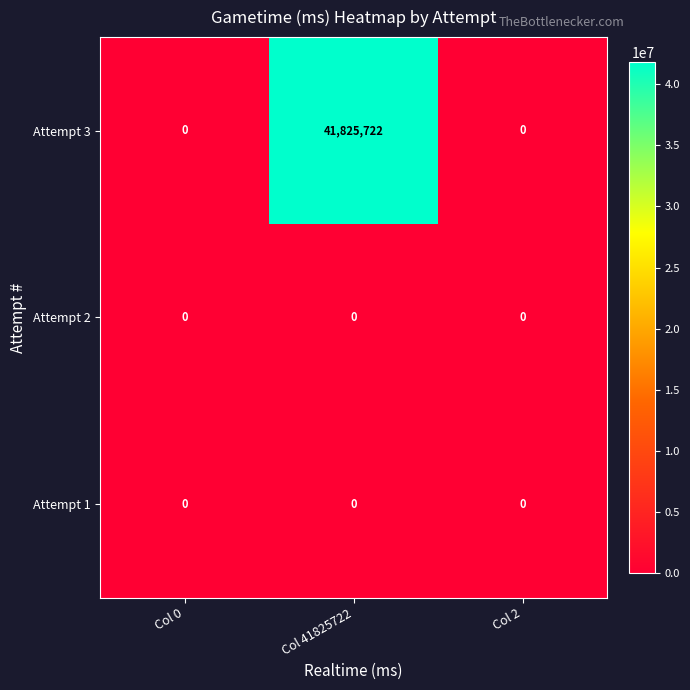

Which series has the largest total across all categories?

Attempt 3